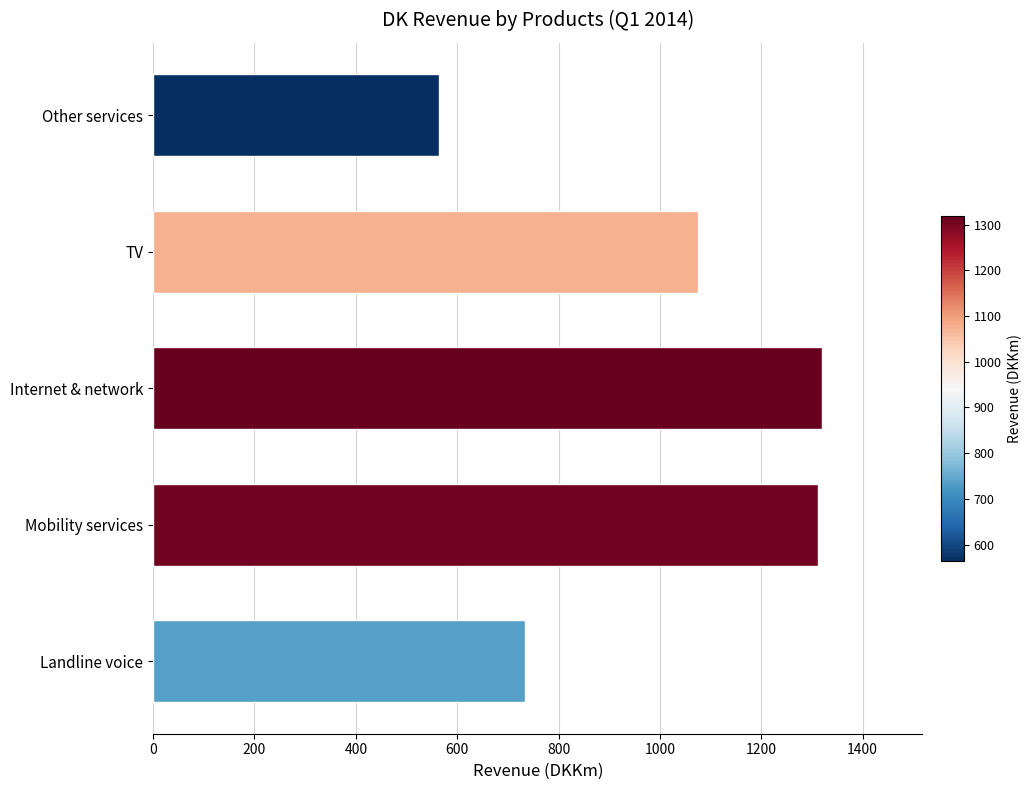

The value at Mobility services is 651. True or false?

False